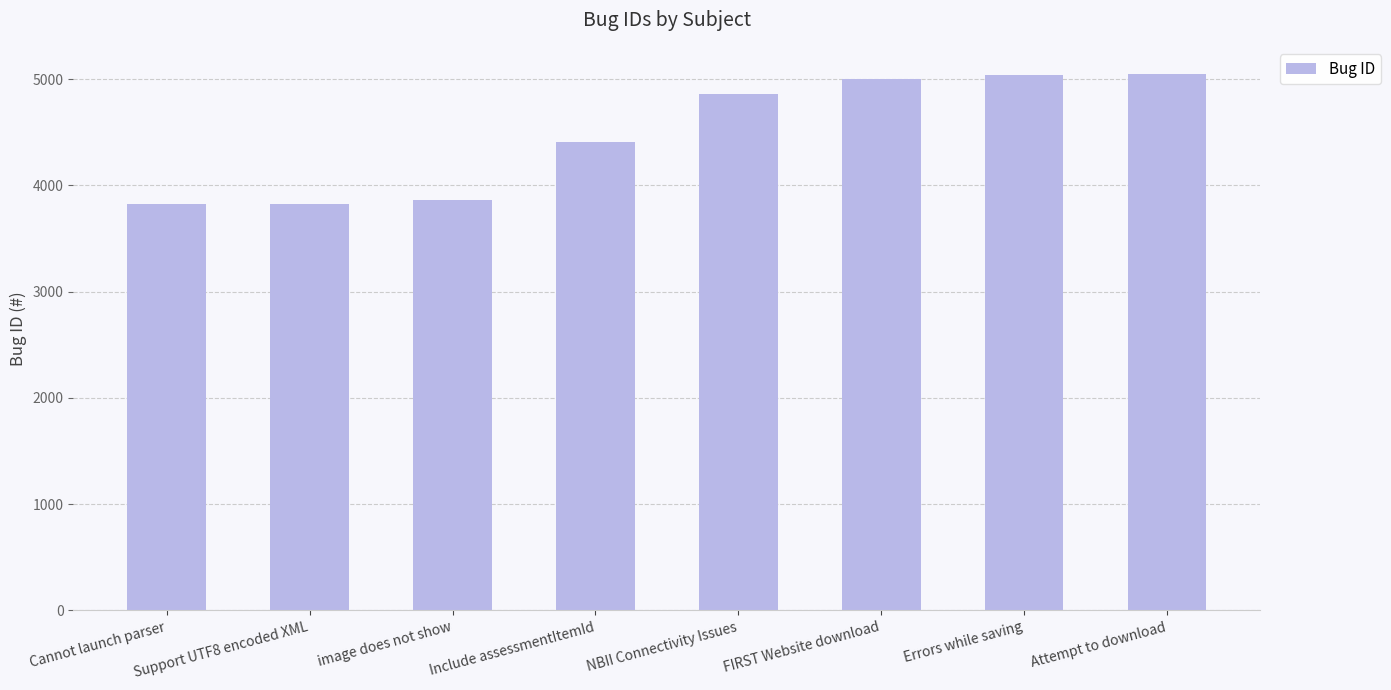

Approximately how many times larger is the value at Support UTF8 encoded XML compared to NBII Connectivity Issues?

0.8